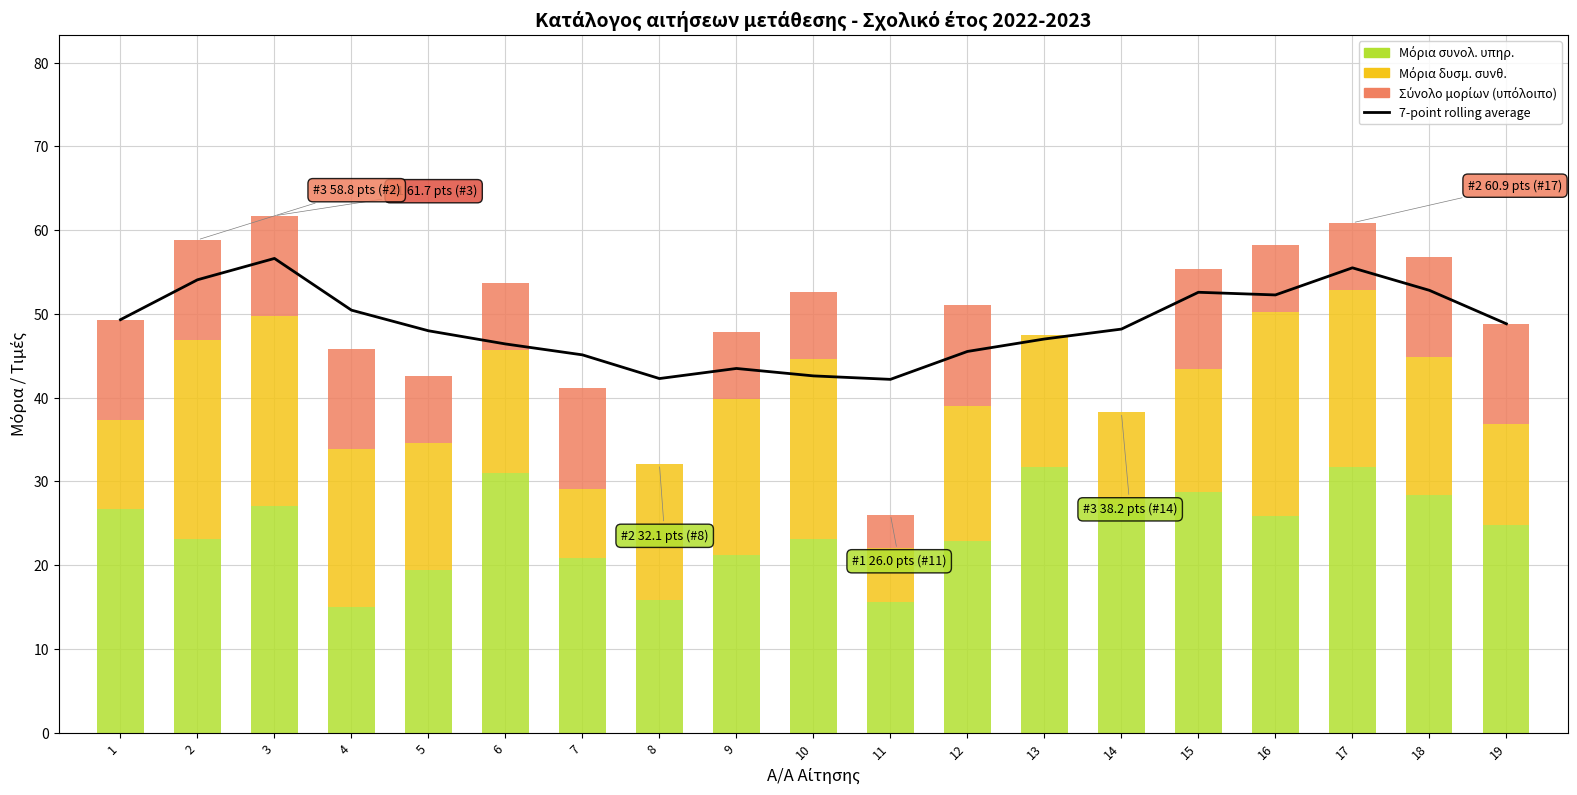

What is the value of the Μόρια δυσμ. συνθ. bar at the 14th from the left?

11.1